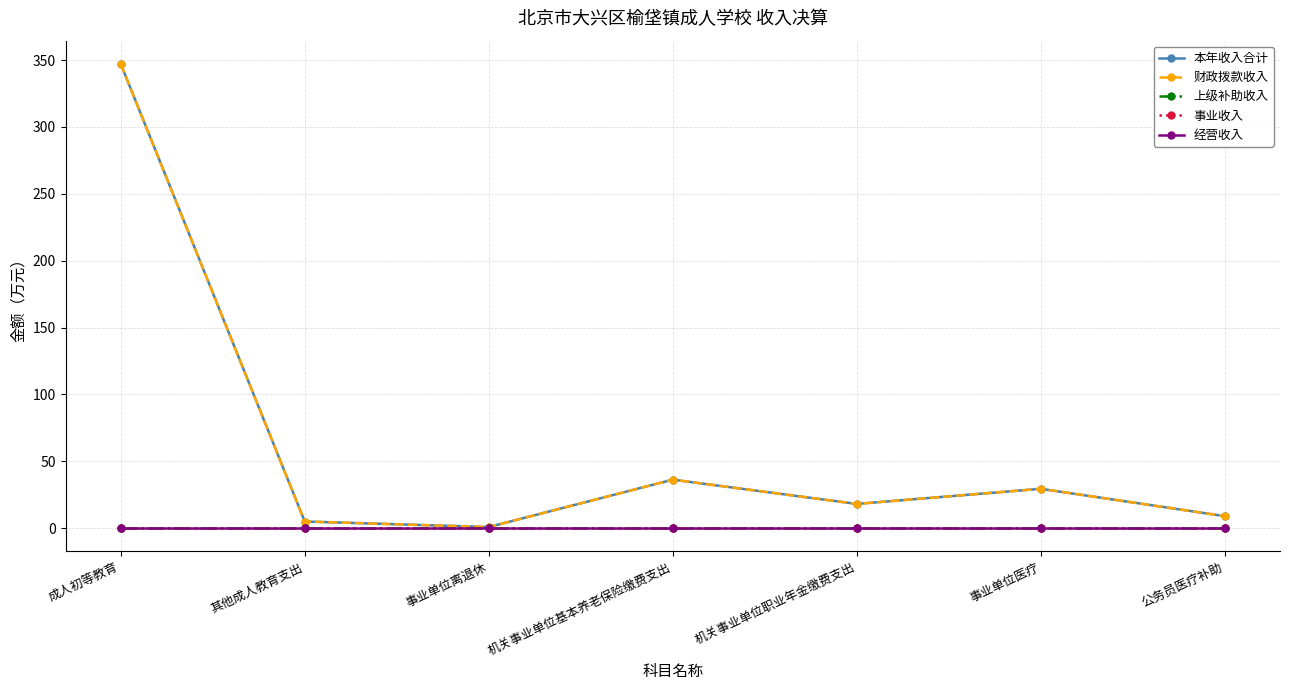

What is the difference between the highest and lowest values at 其他成人教育支出?

5.0